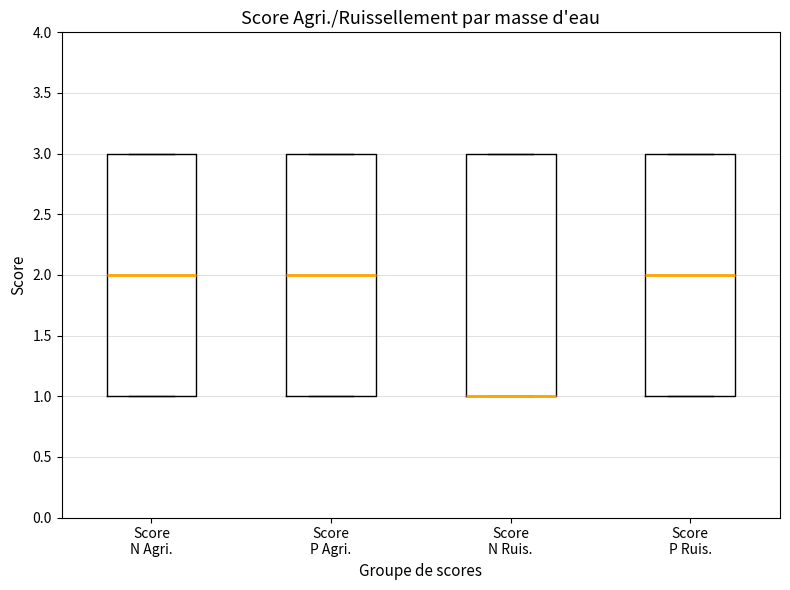

Where is the lower edge of the box for Score N Ruis. on the y-axis? The values are not printed on the chart, so give them approximately, as read against the axis.

1